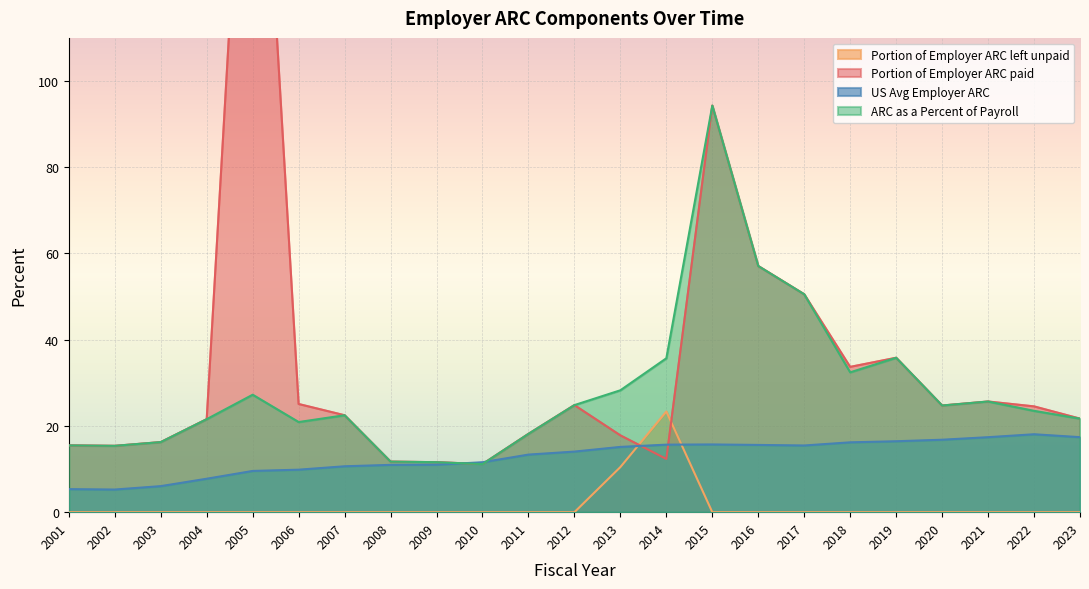

How many data points in Portion of Employer ARC paid are less than 22?

11